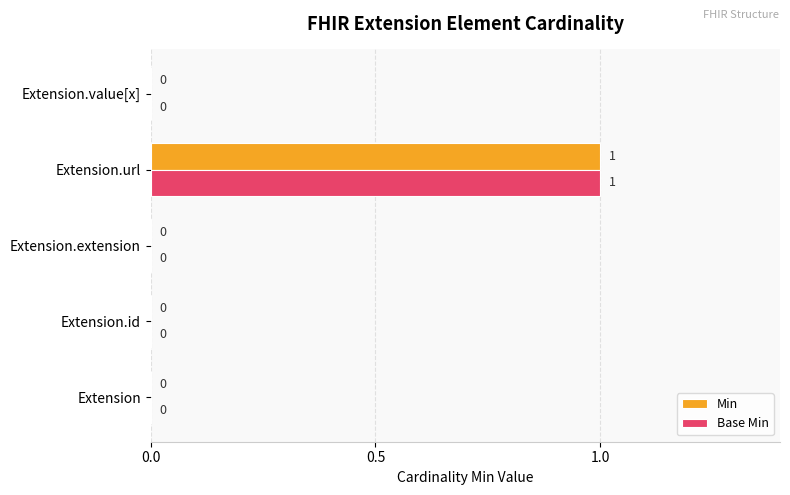

At which category is the sum across all series the highest?

Extension.url